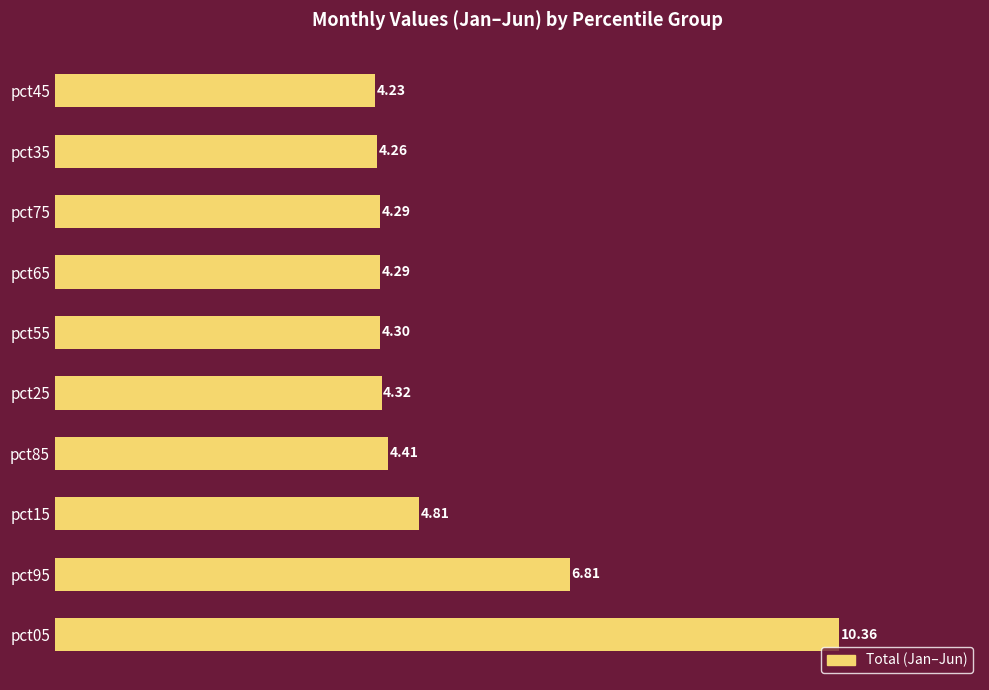

What is the sum of the values at pct55 and pct65?

8.6